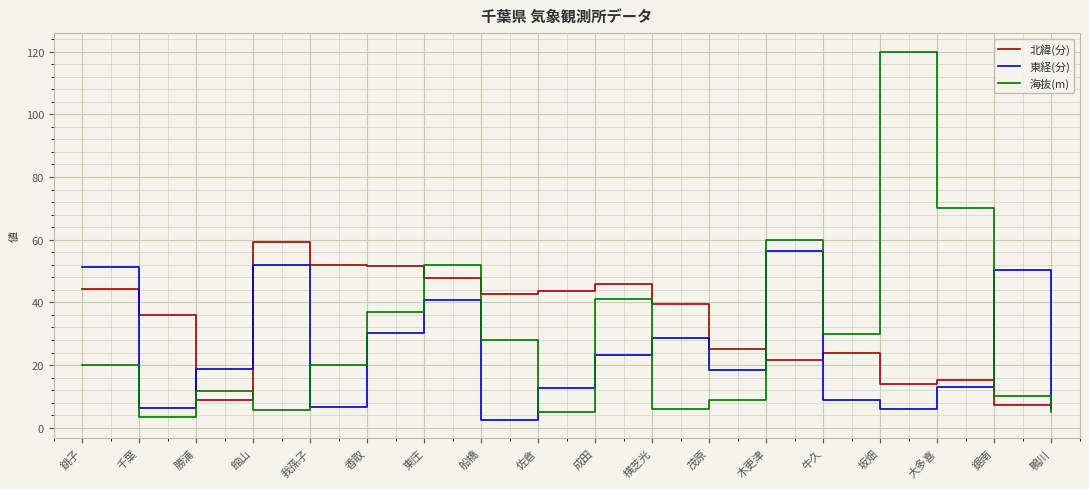

The value of 東経(分) at 勝浦 is 7.3. True or false?

False